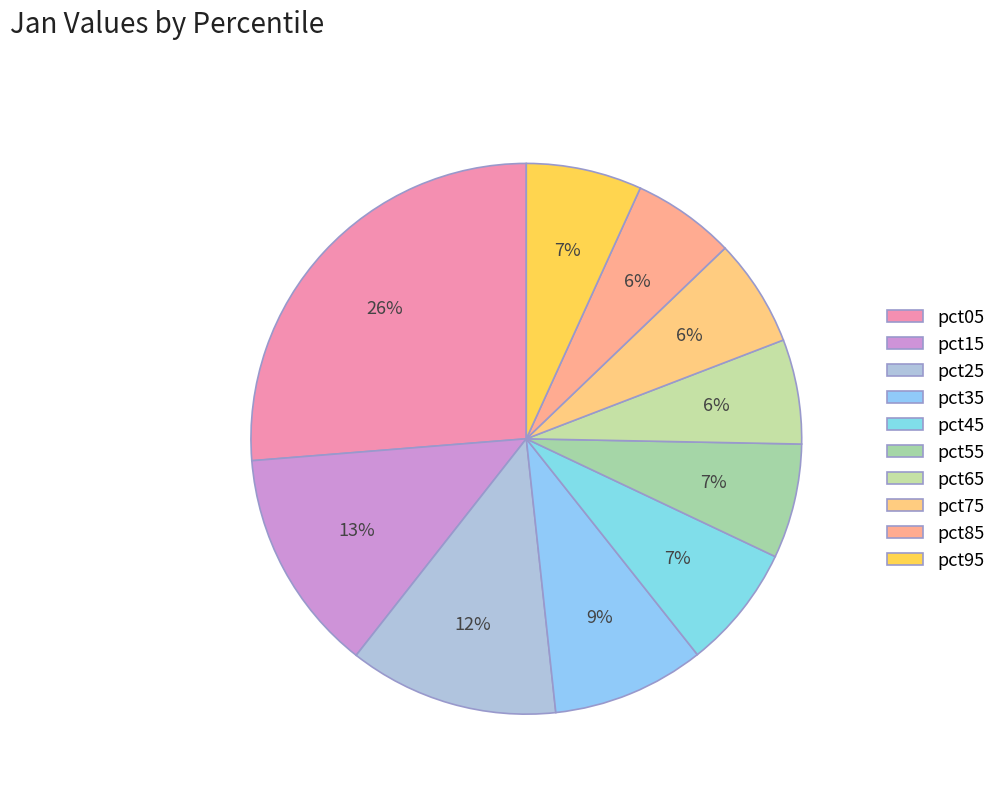

Is there a majority slice in this chart?

No